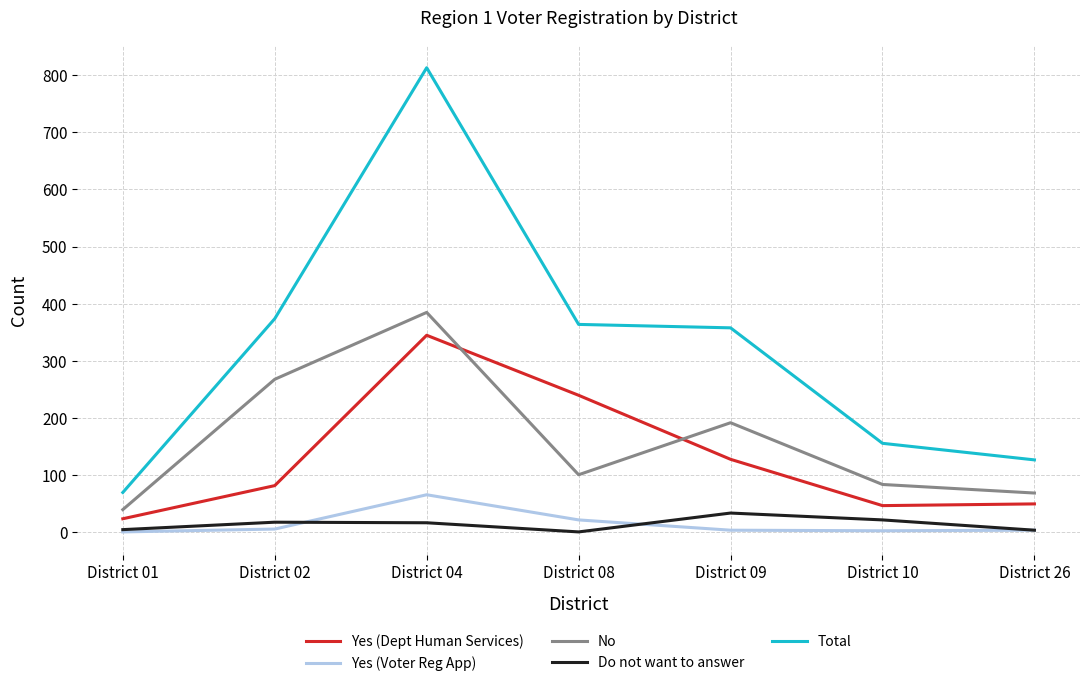

Which series has the largest range (max minus min)?

Total